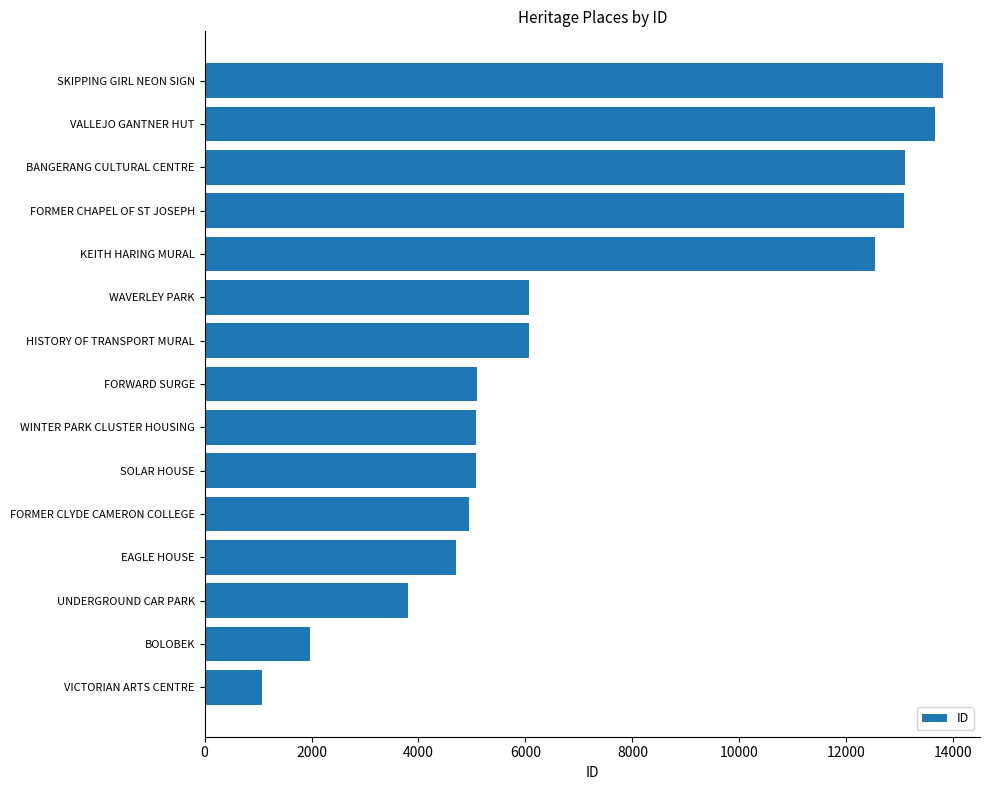

Approximately how many times larger is the value at WINTER PARK CLUSTER HOUSING compared to VALLEJO GANTNER HUT?

0.4